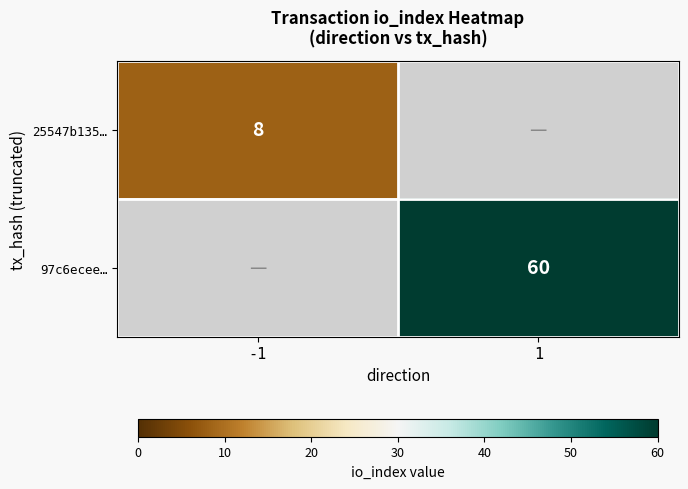

True or false: 97c6ecee… has a value of 60 at 1.

True